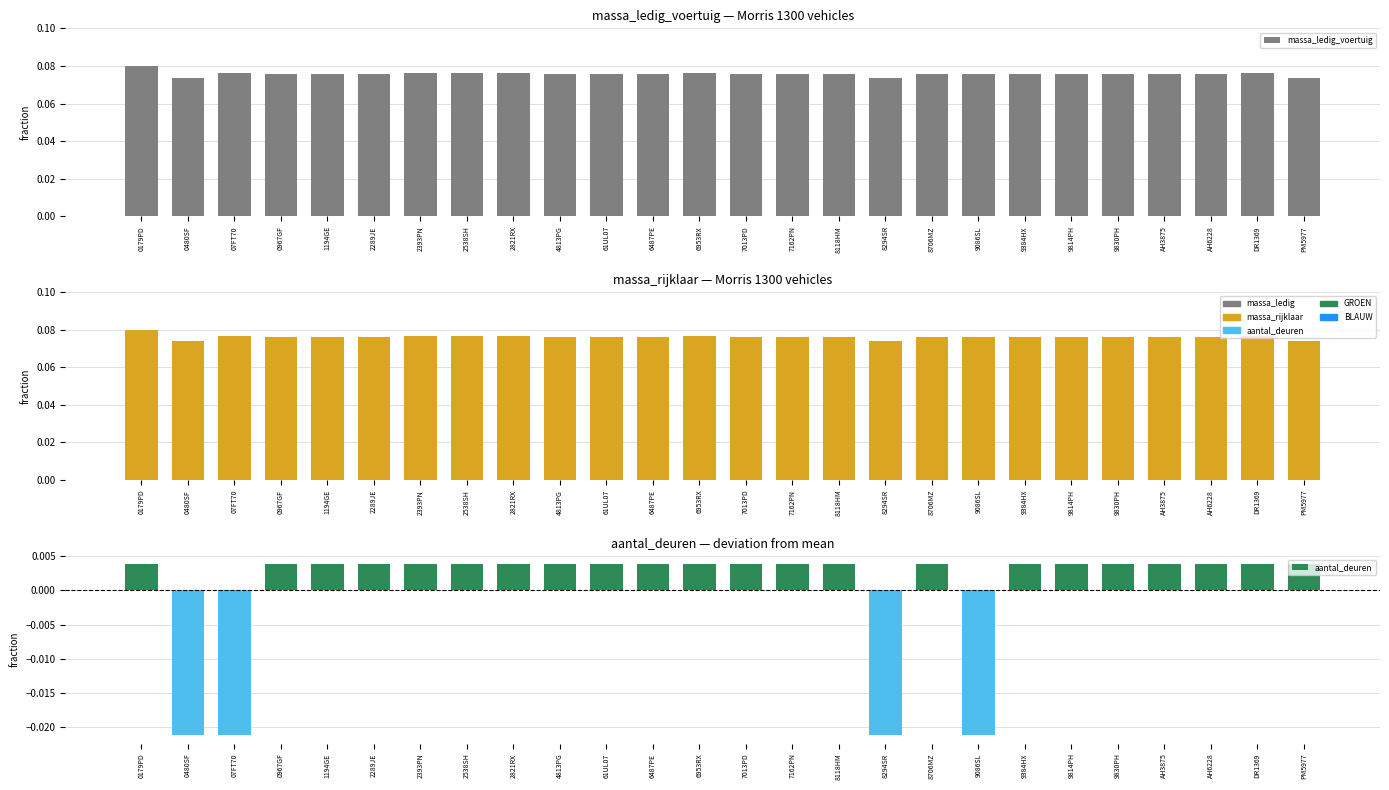

Which label corresponds to the smallest value in the chart?

0480SF